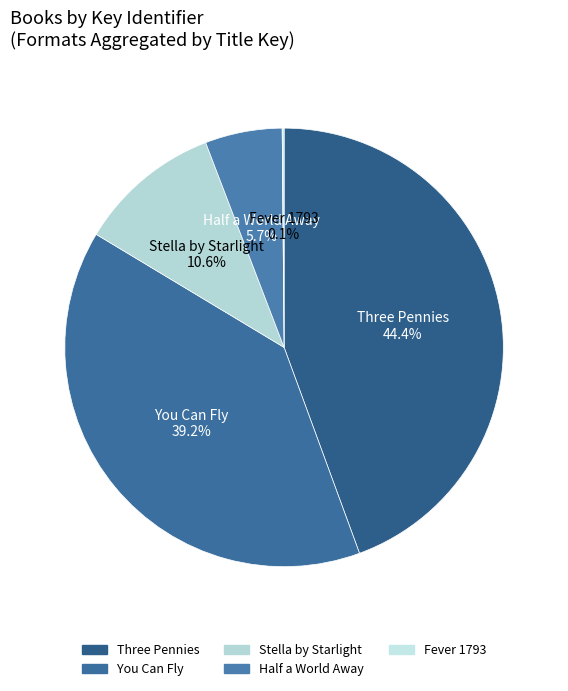

What percentage is the Stella by Starlight slice, to the nearest percent?

11%